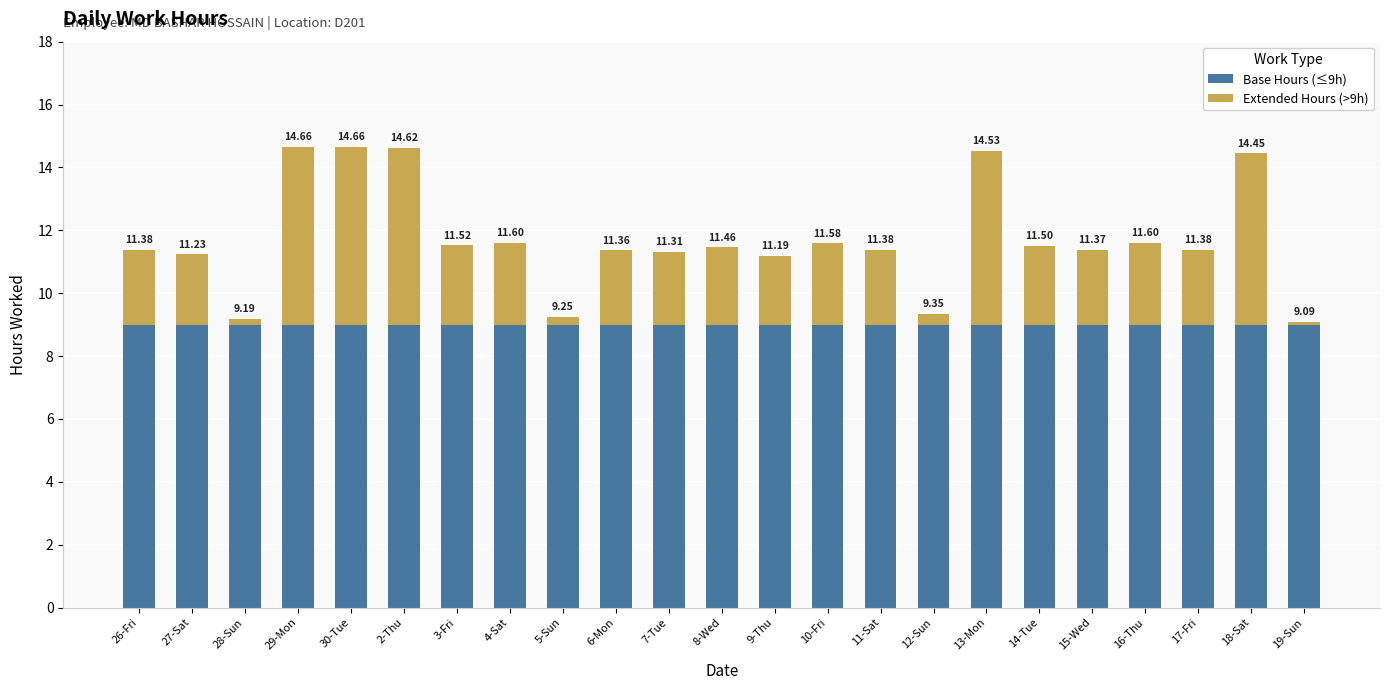

At 2-Thu, list the series in order from smallest to largest.

Extended Hours (>9h), Base Hours (≤9h)